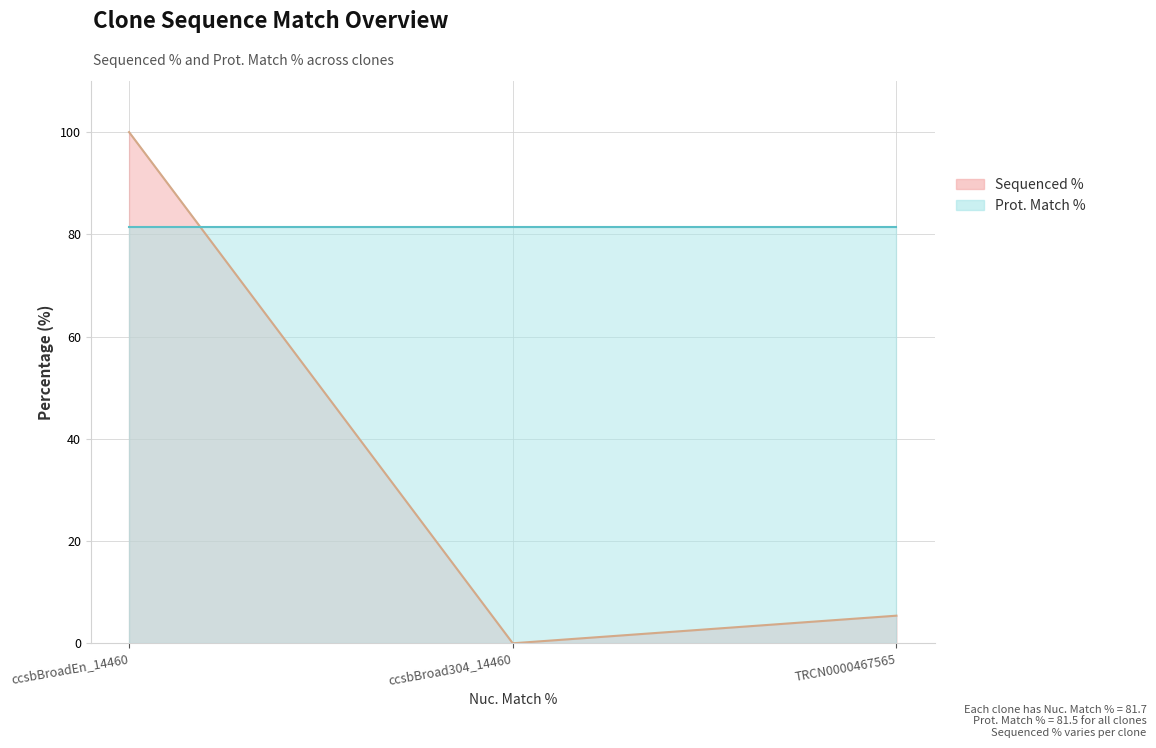

How many data points does each series have?

3